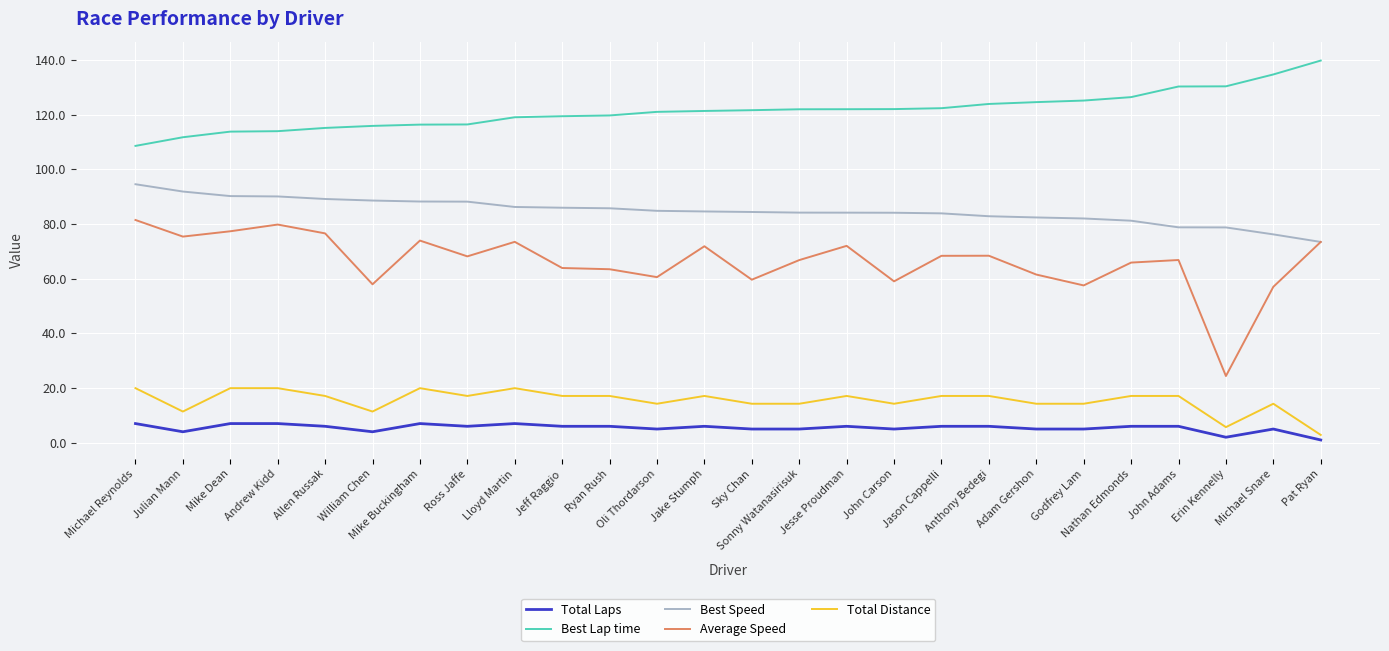

What is the maximum value for Best Lap time?

139.7